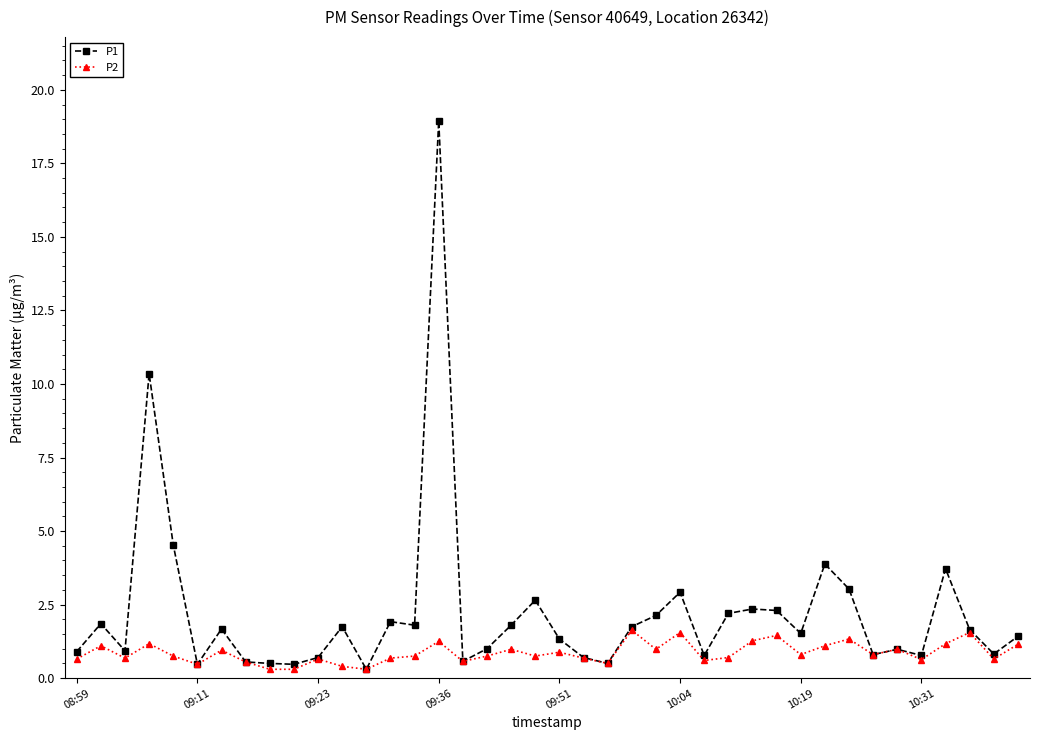

True or false: P2 has more than 1 interior local peaks.

True